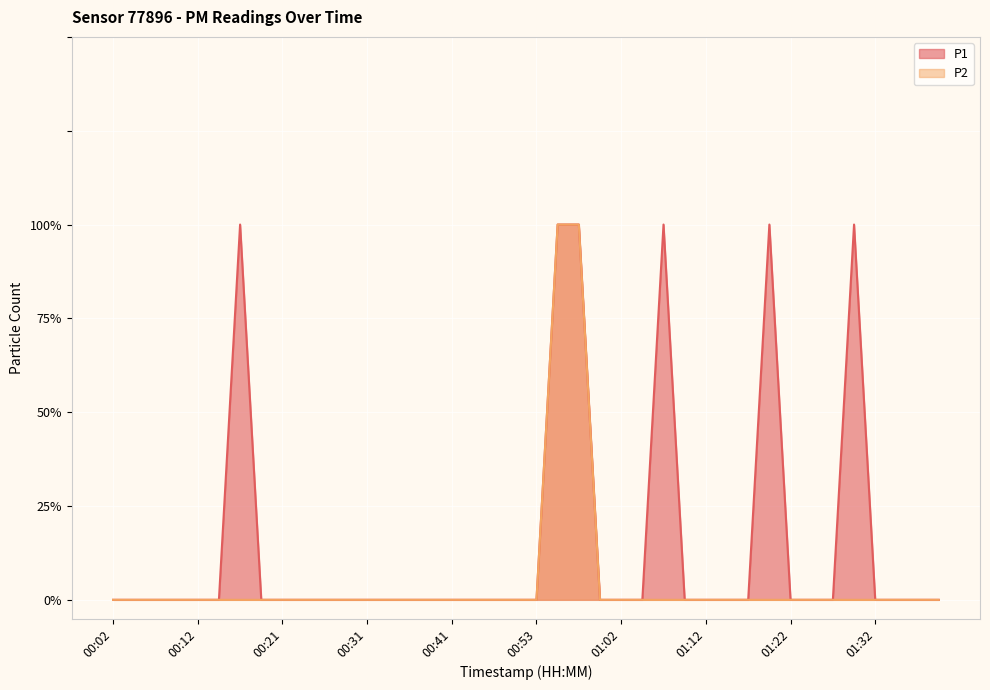

What are all the series names shown in the legend?

P1, P2